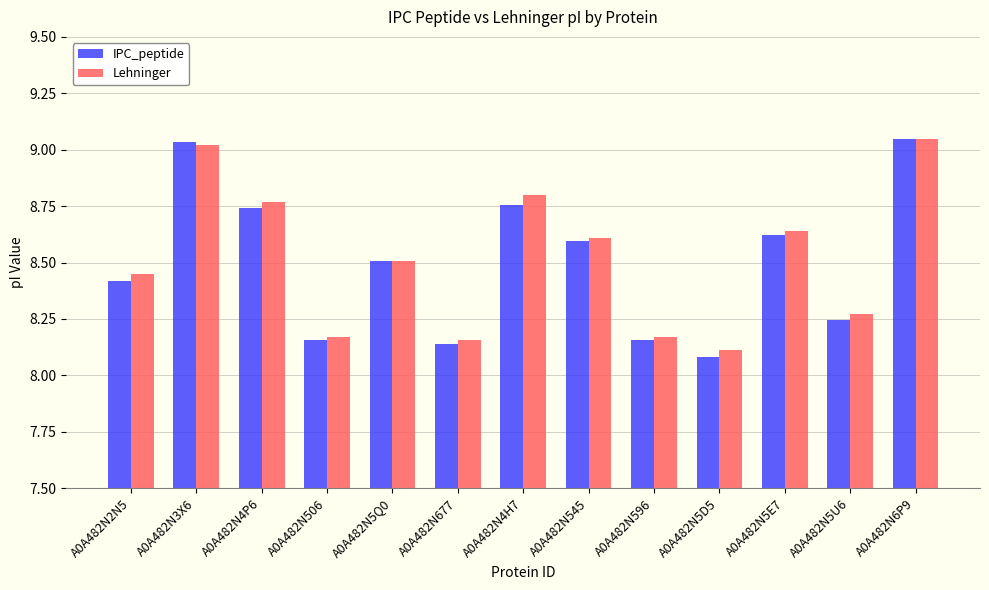

Does the chart contain stacked bars?

No